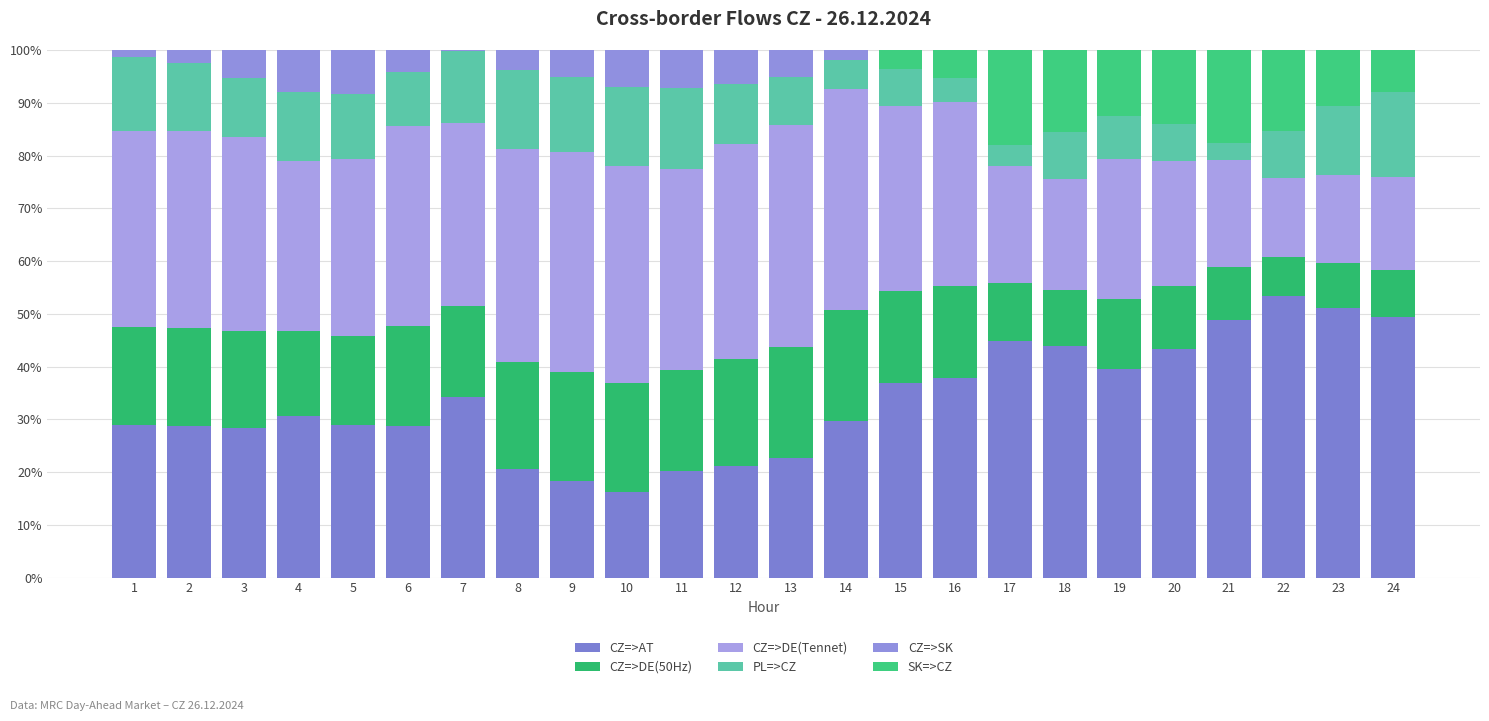

Are the bars horizontal?

No